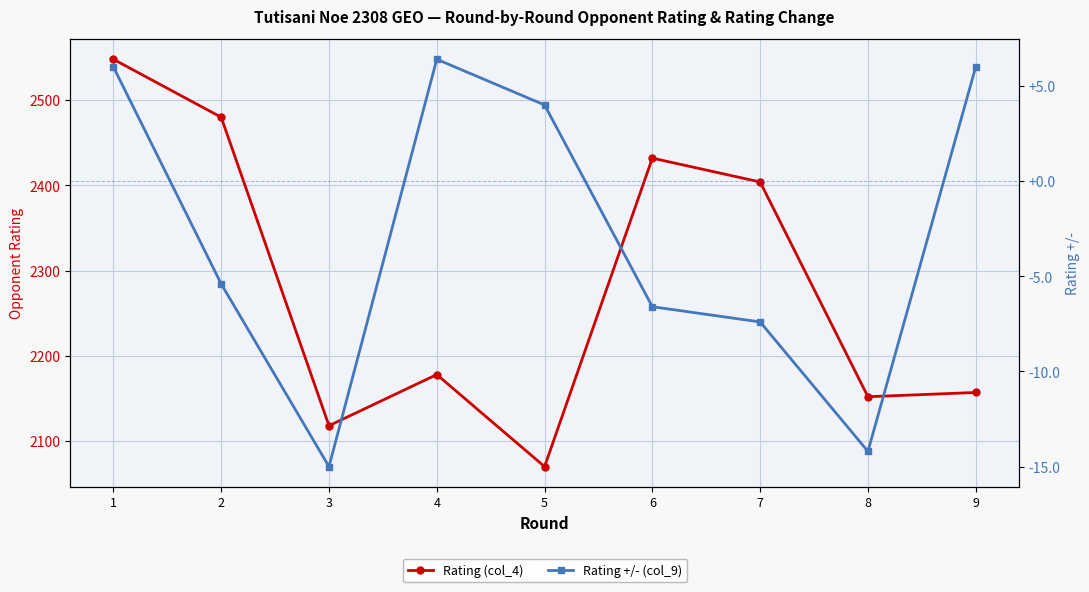

What are all the series names shown in the legend?

Rating (col_4), Rating +/- (col_9)